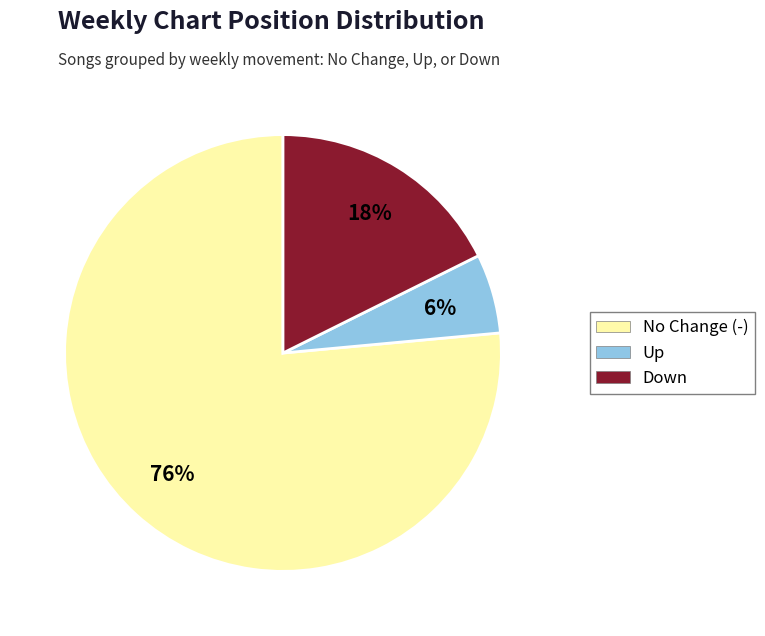

Is there any slice that represents more than half of the pie?

Yes